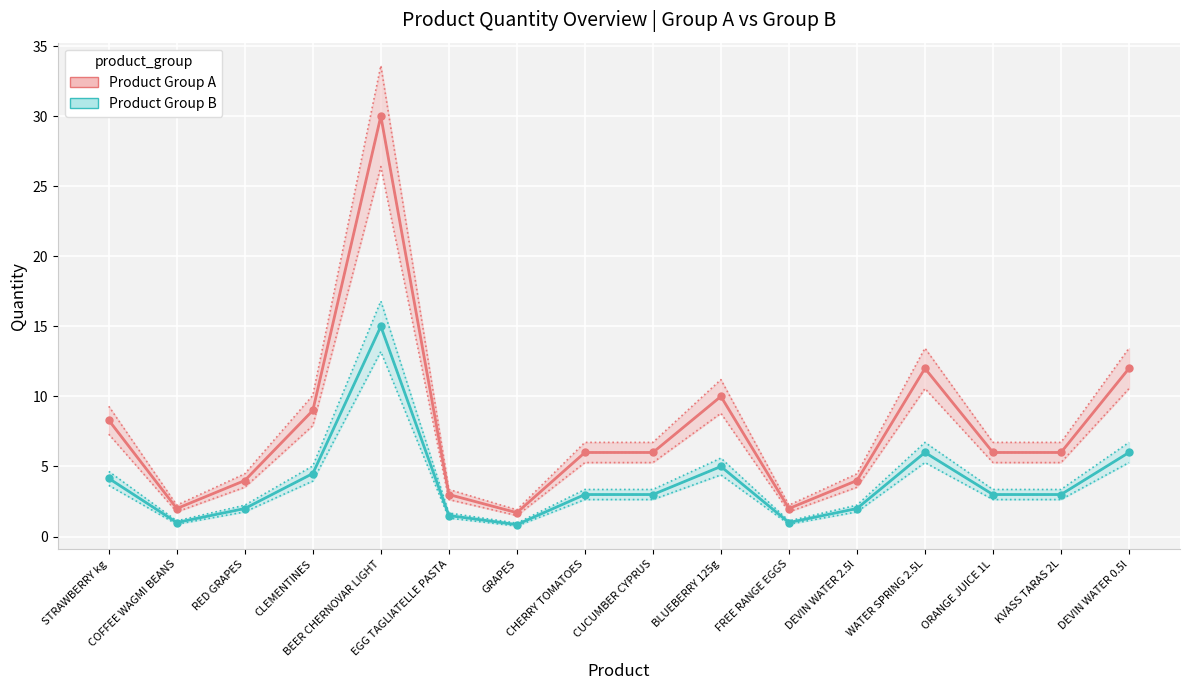

True or false: Product Group A has more than 0 points higher than both neighbors.

True